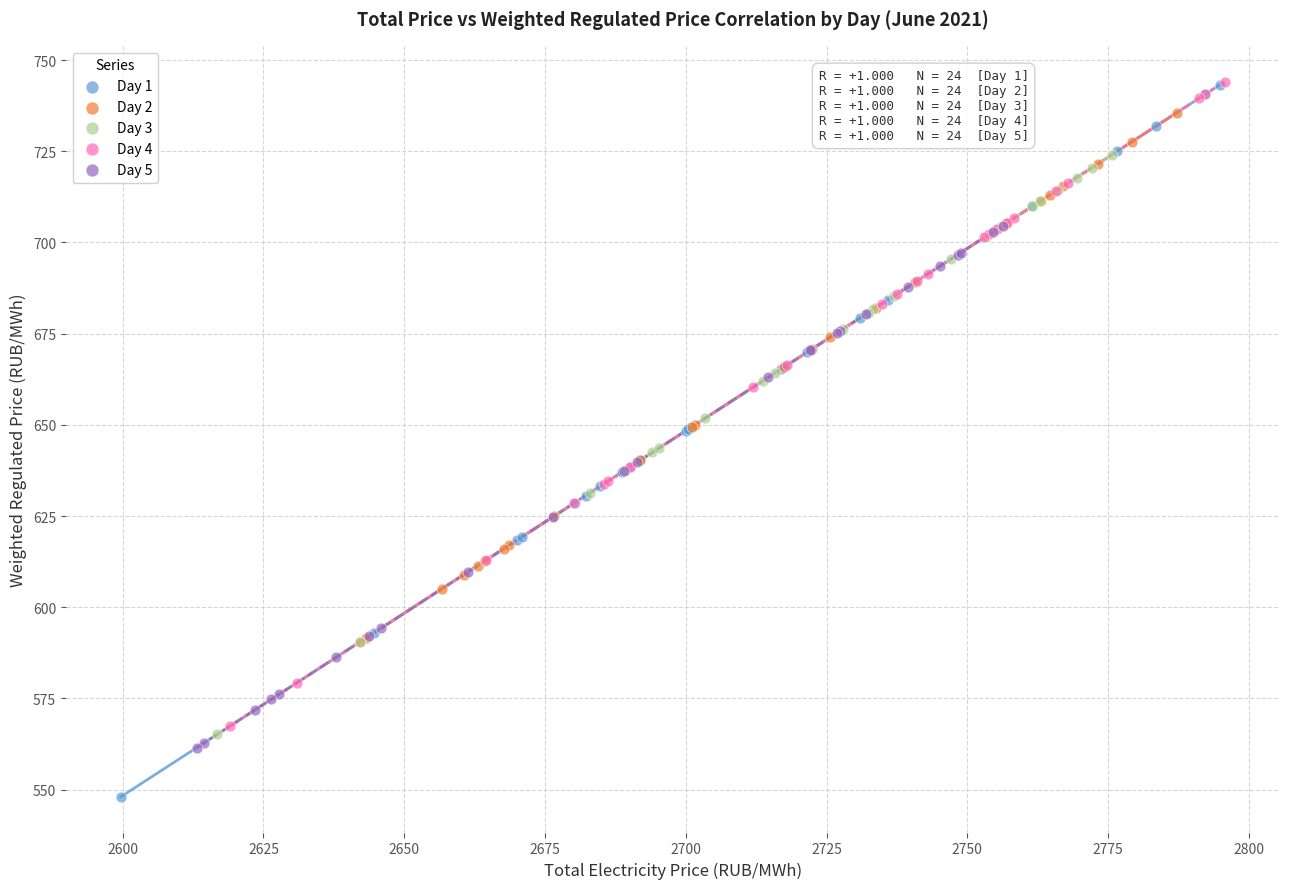

Which series contains the lowest Y value?

Day 1